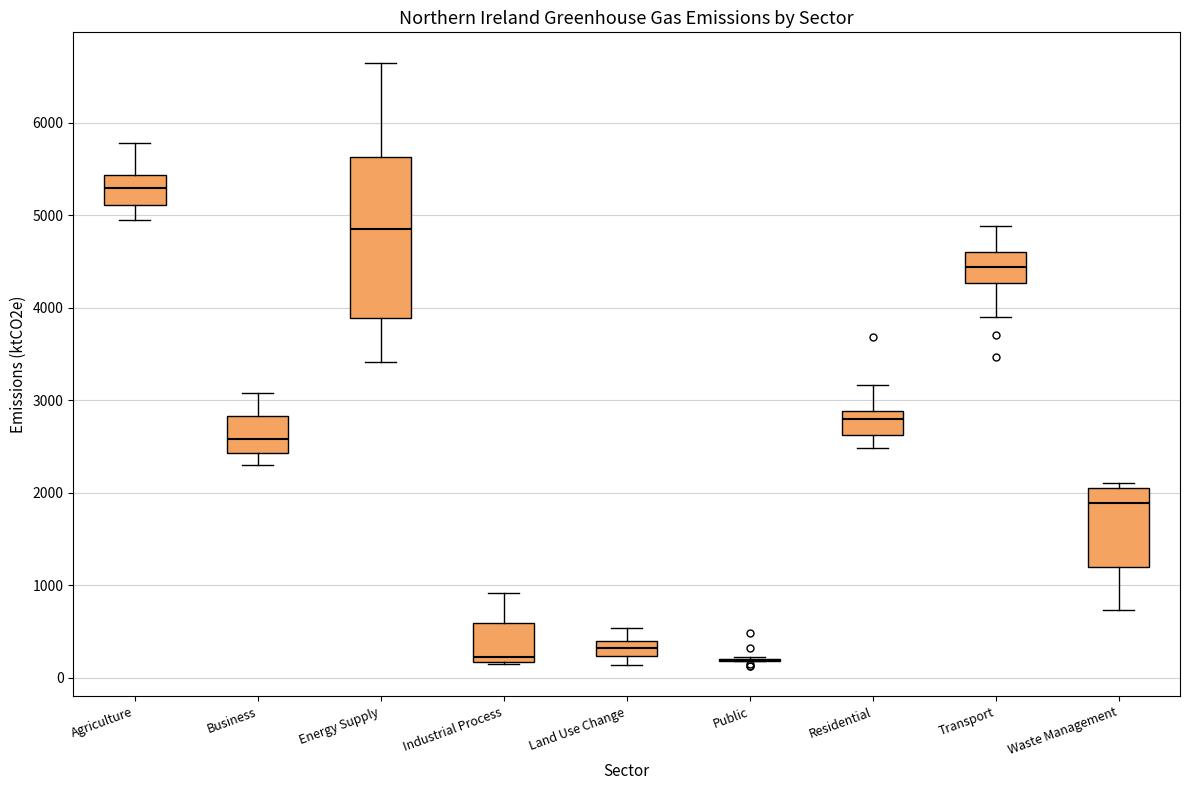

Reading left to right, read every box against the y-axis: the position of its median line, the range the box covers, and the ends of its whiskers. The values are not printed on the chart, so give them approximately, as read against the axis.

Agriculture: median 5300, box 5100 to 5400, whiskers 5000 to 5800
Business: median 2600, box 2400 to 2800, whiskers 2300 to 3100
Energy Supply: median 4900, box 3900 to 5600, whiskers 3400 to 6700
Industrial Process: median 200 (just above the box's lower edge), box 200 to 600, whiskers 100 to 900
Land Use Change: median 300, box 200 to 400, whiskers 100 to 500
Public: box collapsed to a line at 200, whiskers 200 to 200
Residential: median 2800, box 2600 to 2900, whiskers 2500 to 3200
Transport: median 4400, box 4300 to 4600, whiskers 3900 to 4900
Waste Management: median 1900, box 1200 to 2000, whiskers 700 to 2100